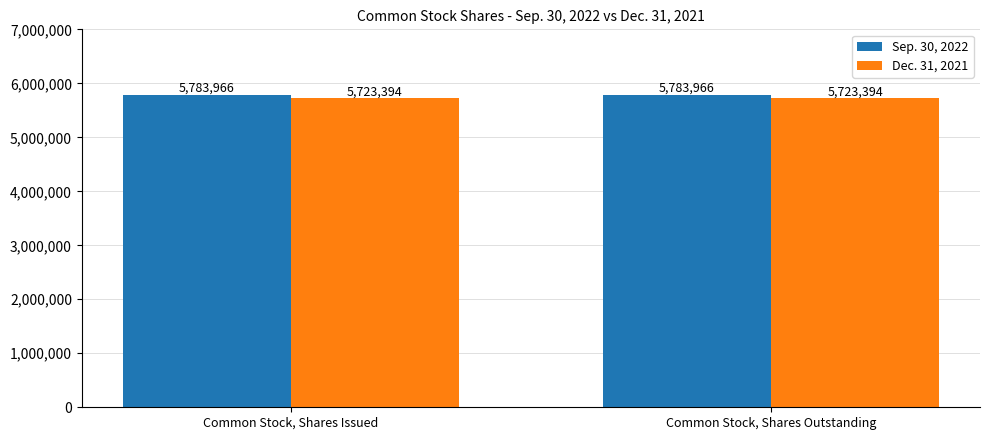

What is the average value of the Sep. 30, 2022 series?

5783966